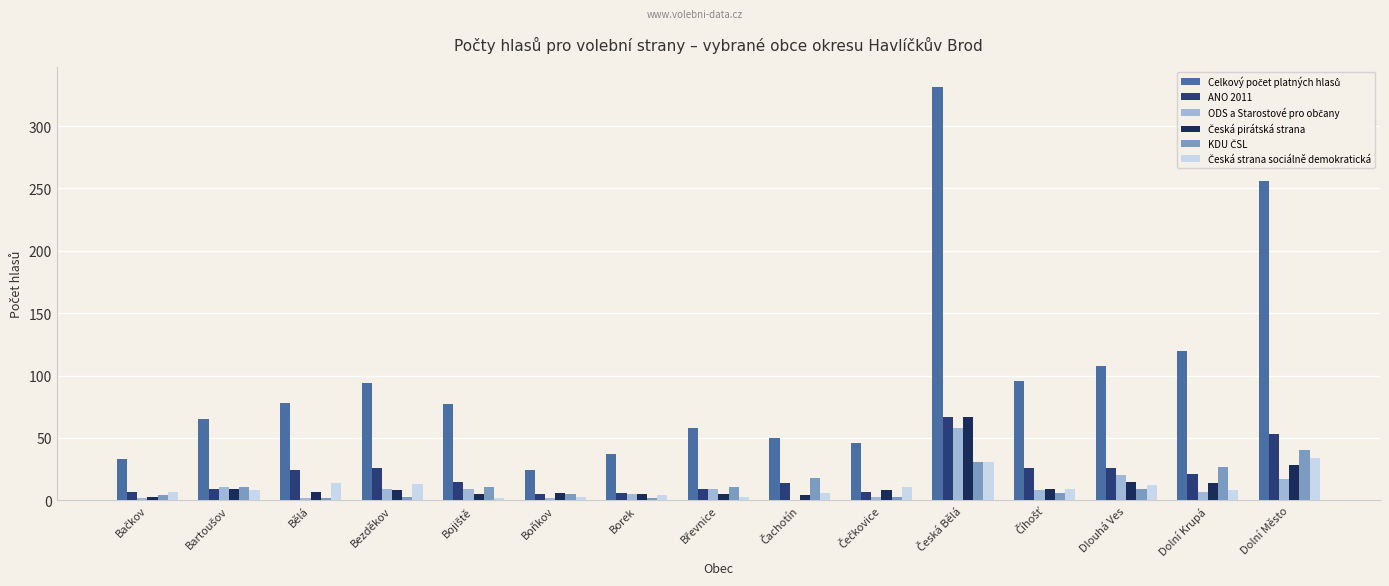

What is the maximum value shown in the chart?

331